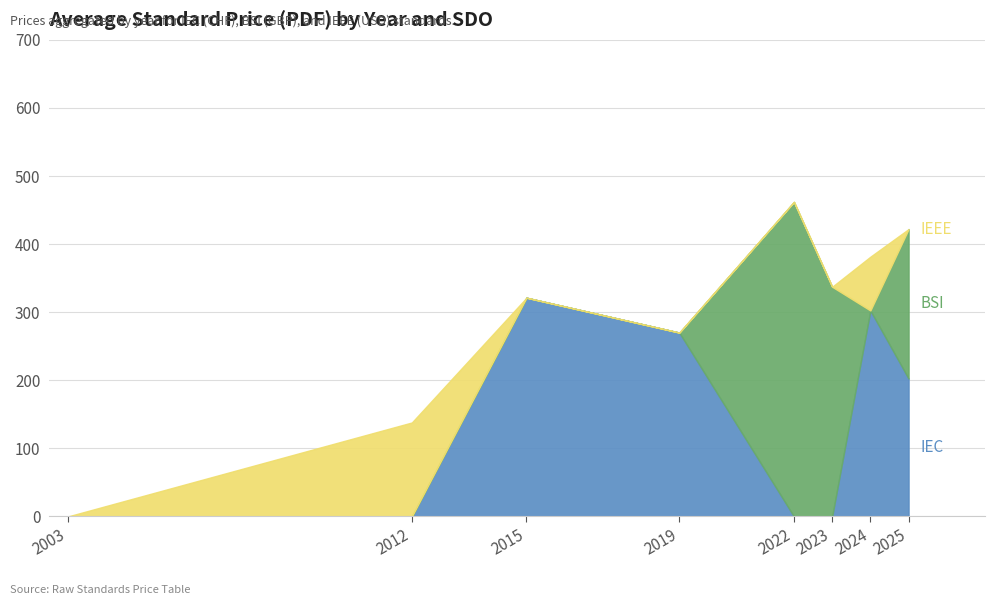

The value of IEEE (USD) at 2003 is 0. True or false?

True